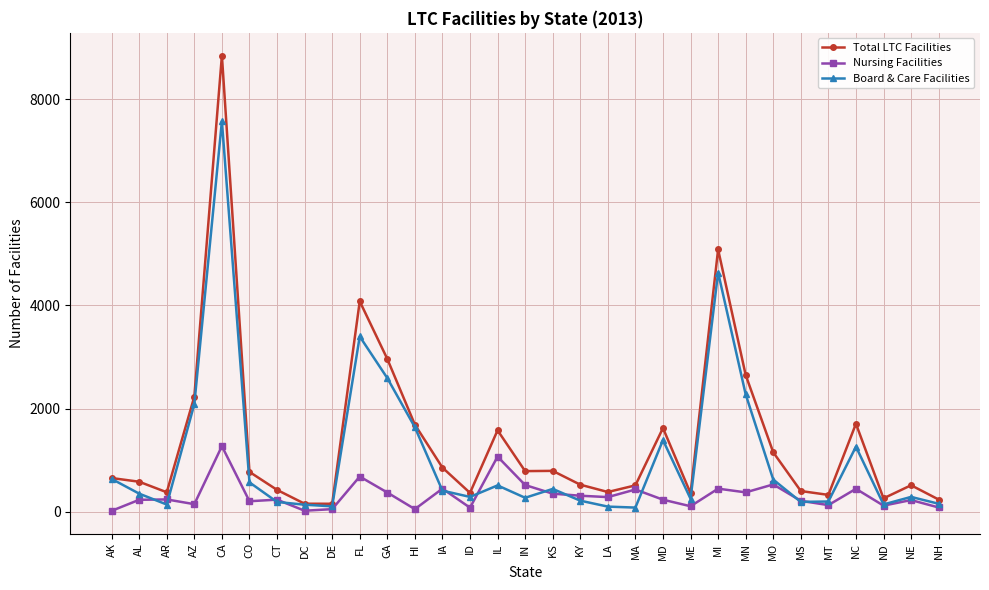

Which series has the widest spread of values?

Total LTC Facilities